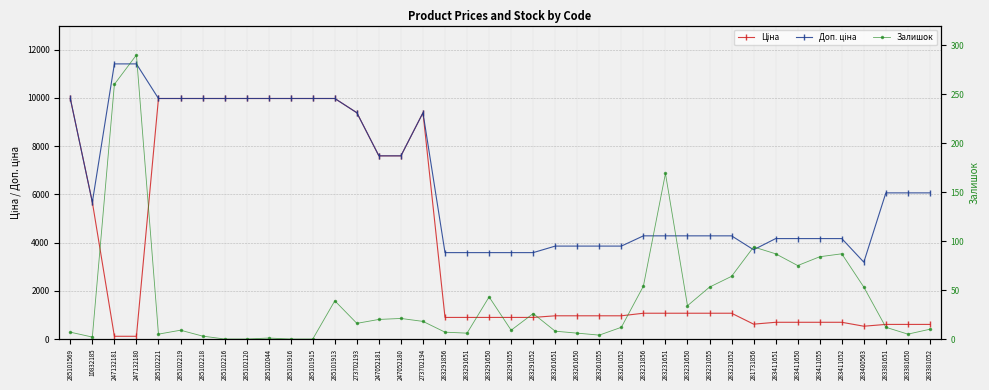

Is the value of Доп. ціна at 247052181 greater than the value of Залишок at 273702193?

Yes